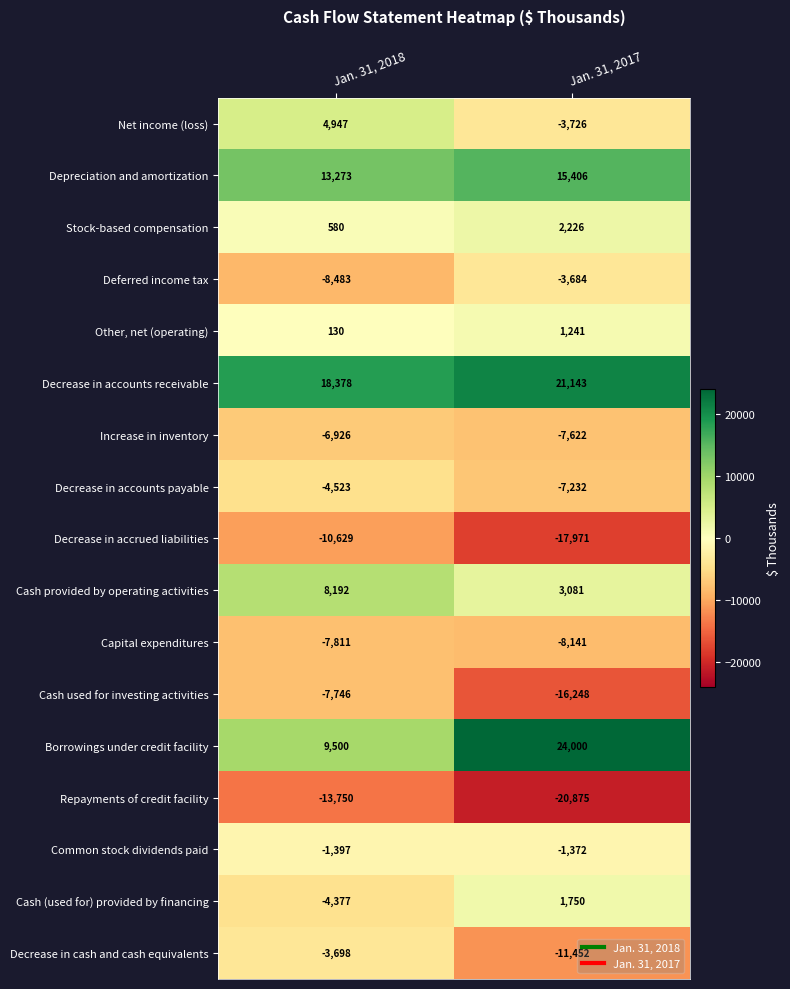

Which series has the largest total across all categories?

Decrease in accounts receivable